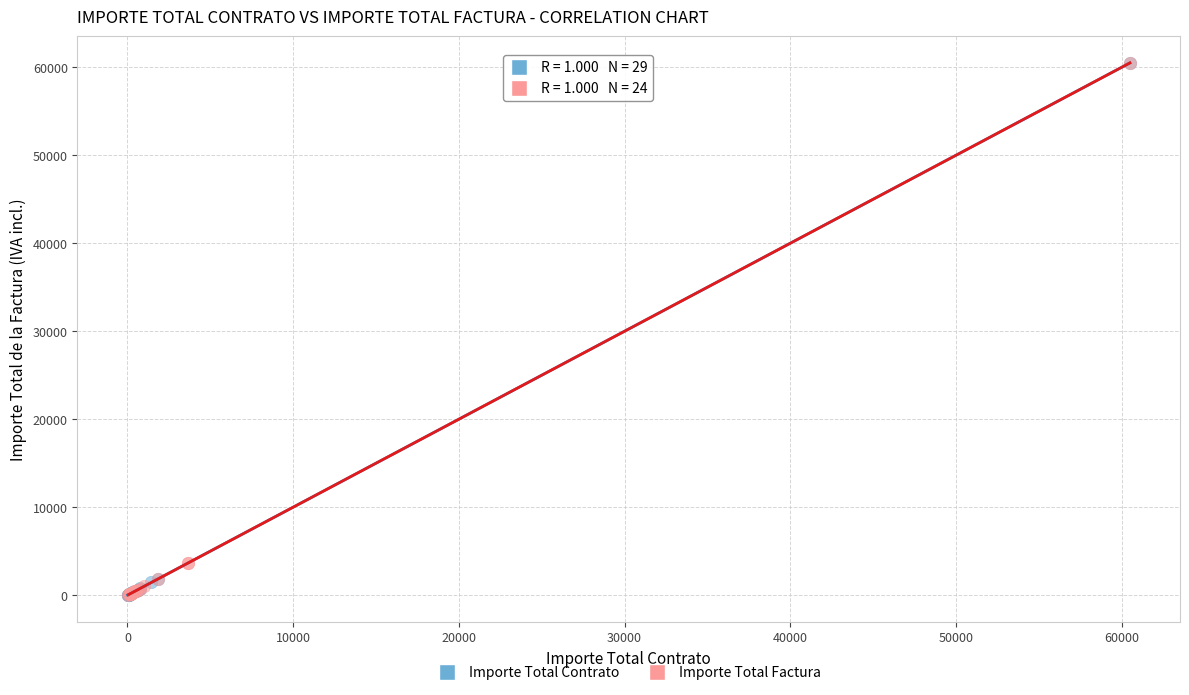

What are all the series names shown in the legend?

Importe Total Contrato, Importe Total Factura